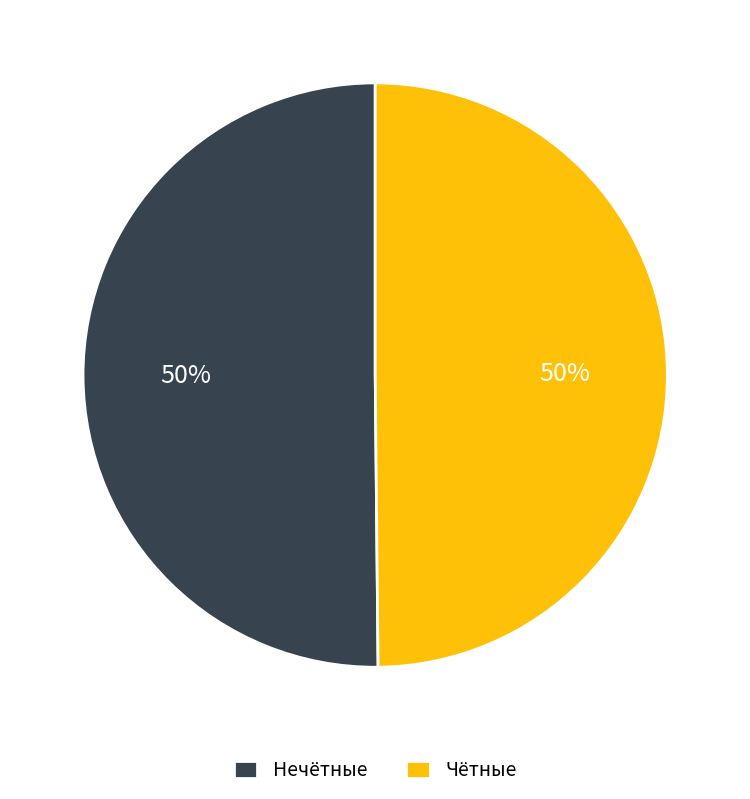

What is the ratio of the value at Нечётные to the value at Чётные?

1.0